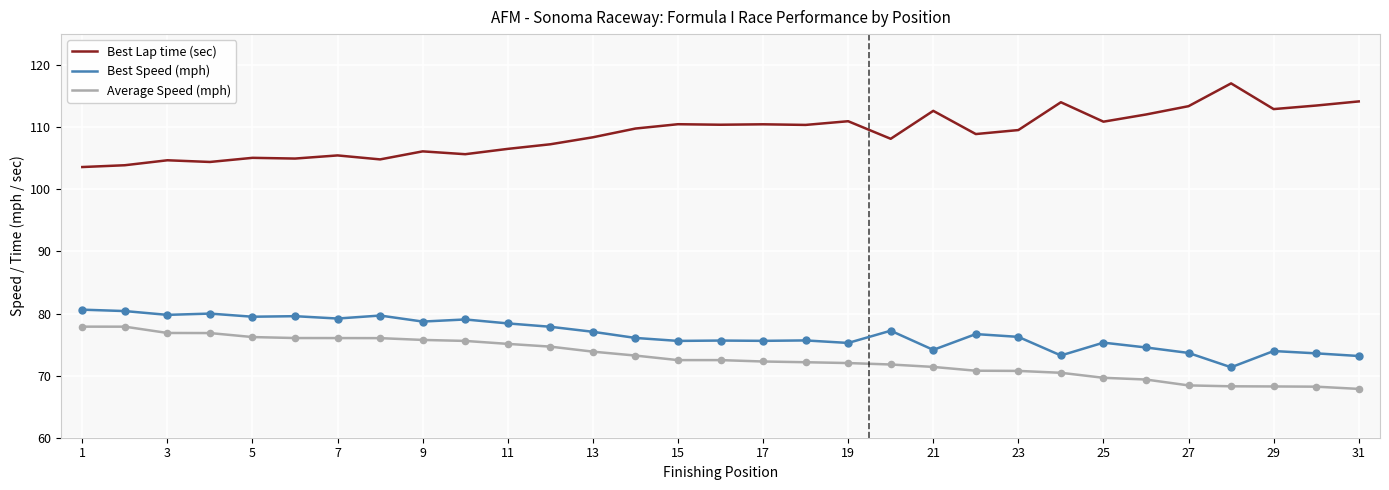

What are all the series names shown in the legend?

Best Lap time (sec), Best Speed (mph), Average Speed (mph)